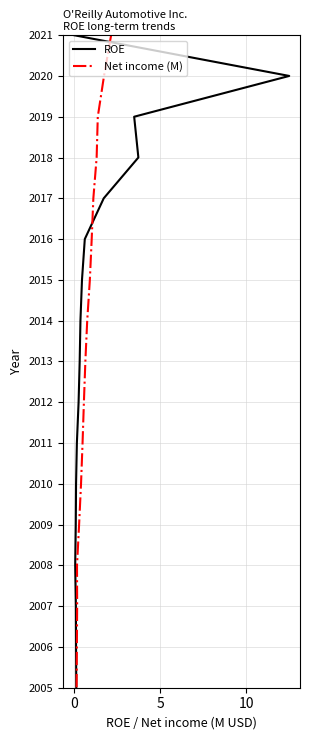

How many values in ROE are above zero?

16